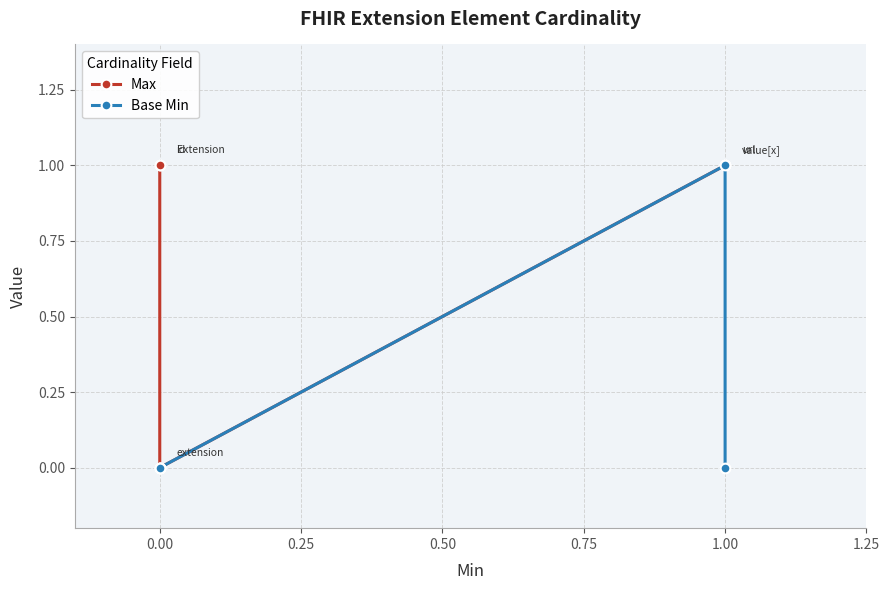

What is the sum of all Max values?

4